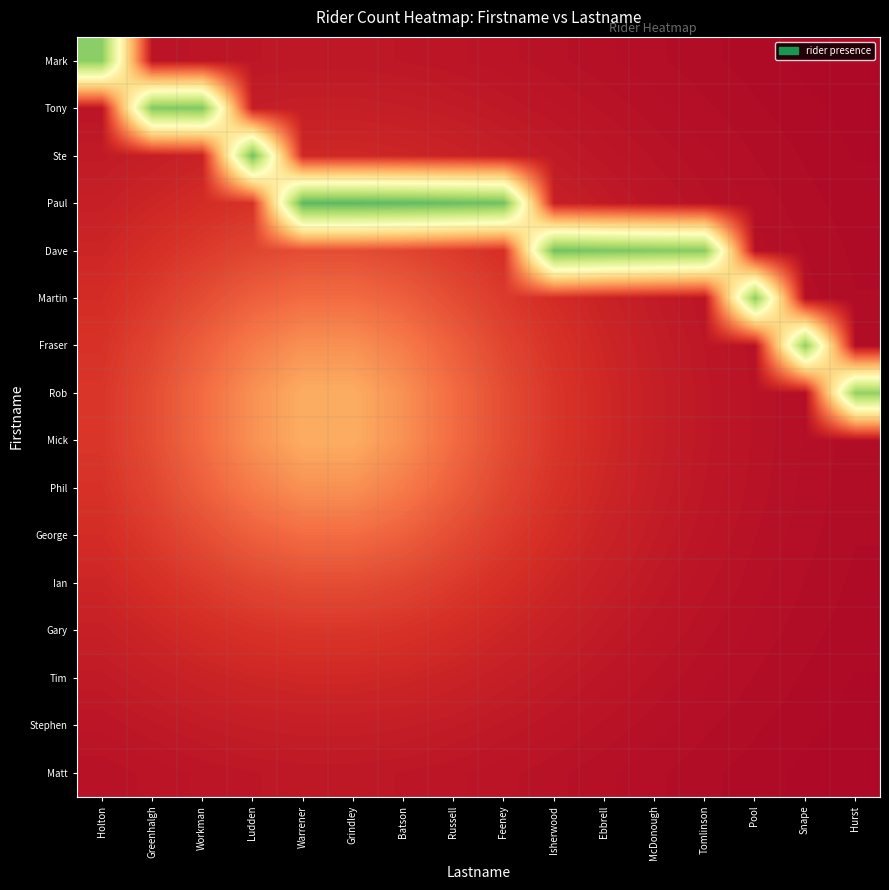

At how many categories does at least one series exceed 0?

16